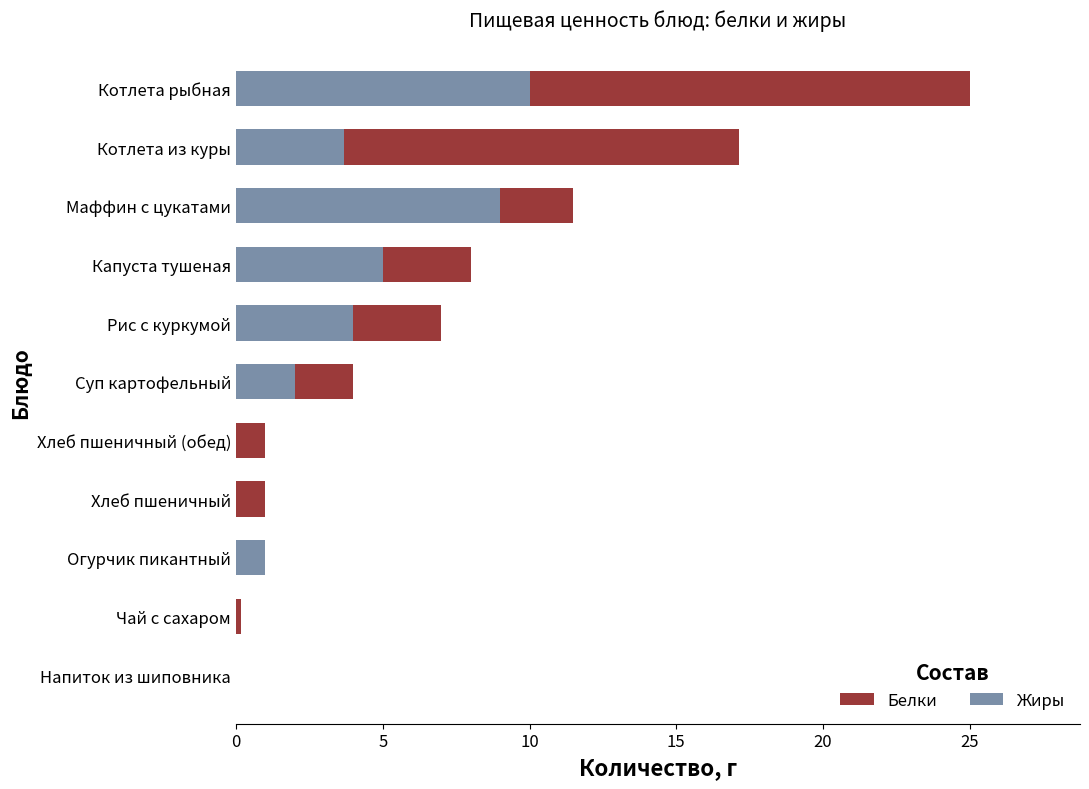

How many series are shown in this chart?

2